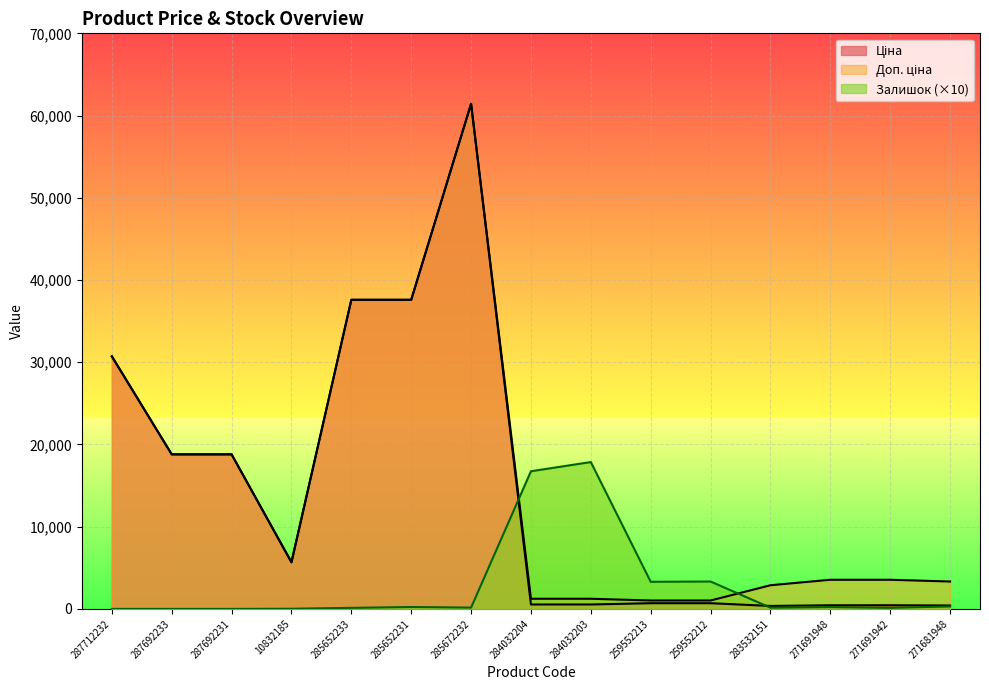

How many lines are shown in the chart?

3